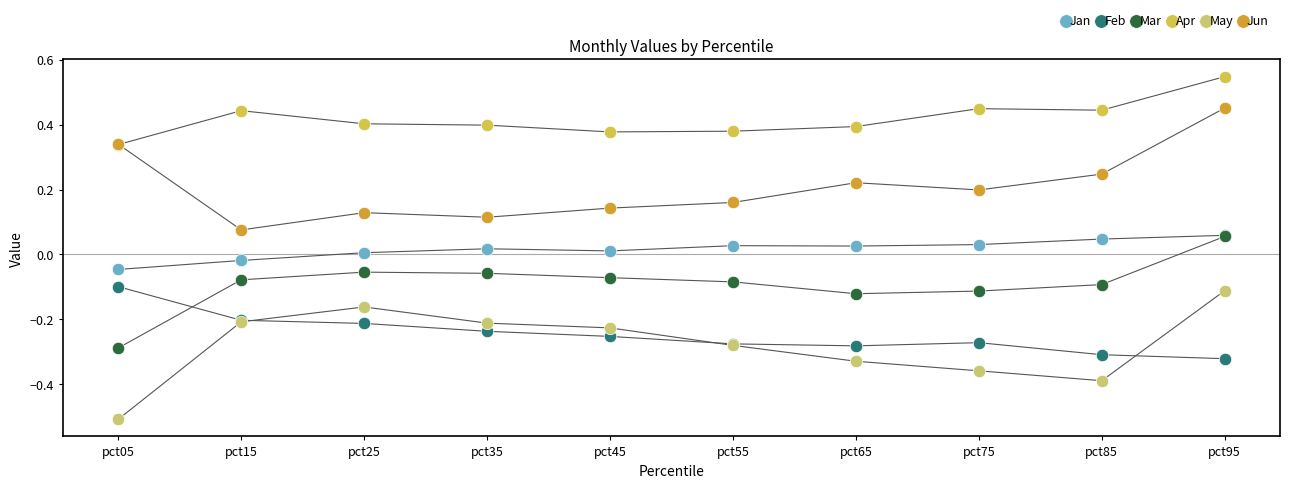

Which series has the widest spread of Y values?

May